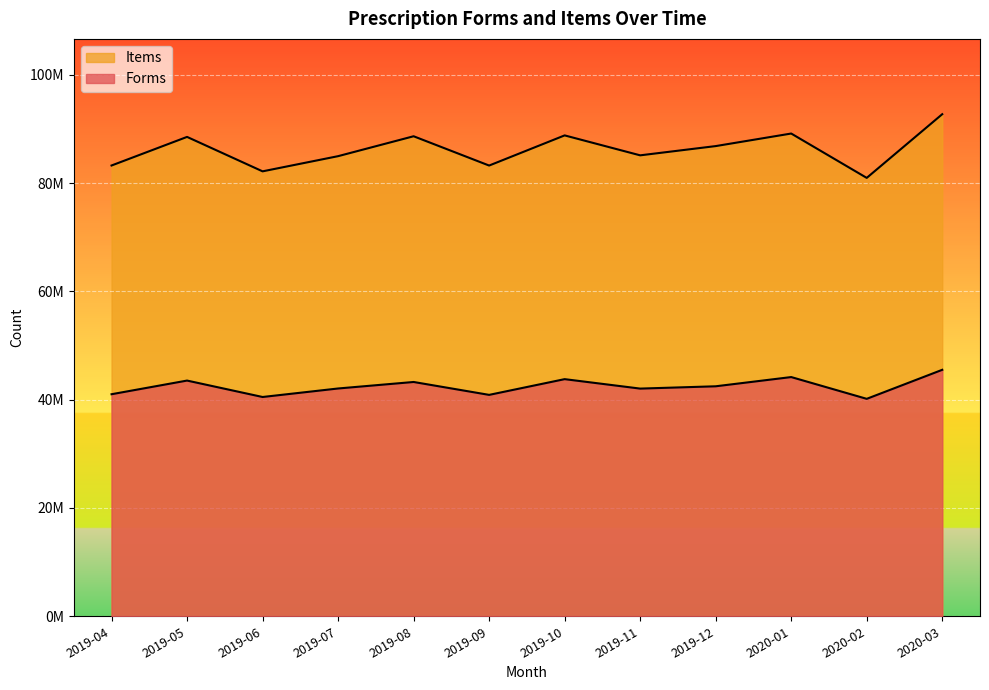

In Items, how many points are lower than both neighbors (excluding endpoints)?

4